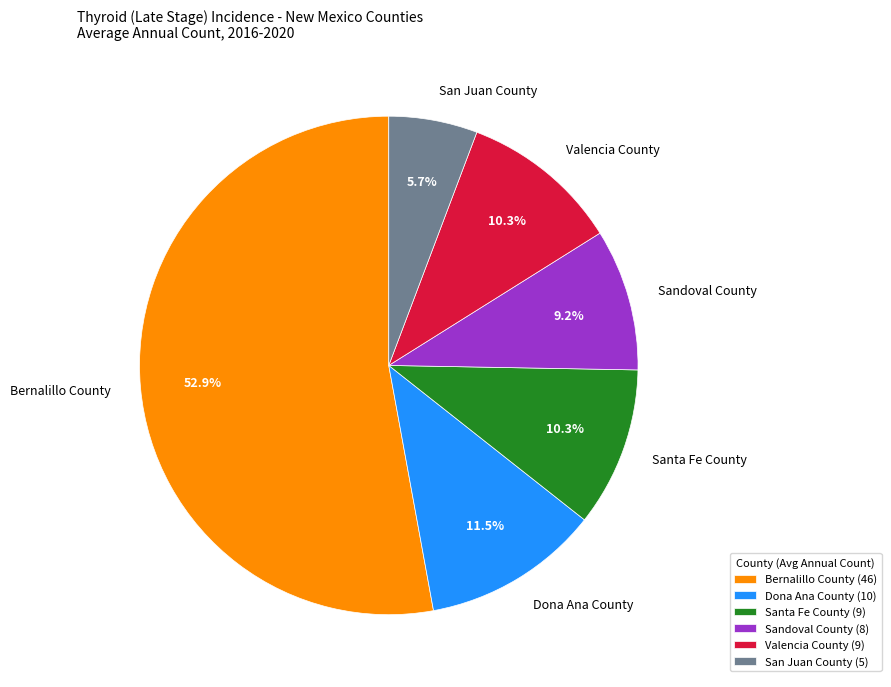

To the nearest percent, what is the difference between the Bernalillo County and Valencia County slice percentages?

43%